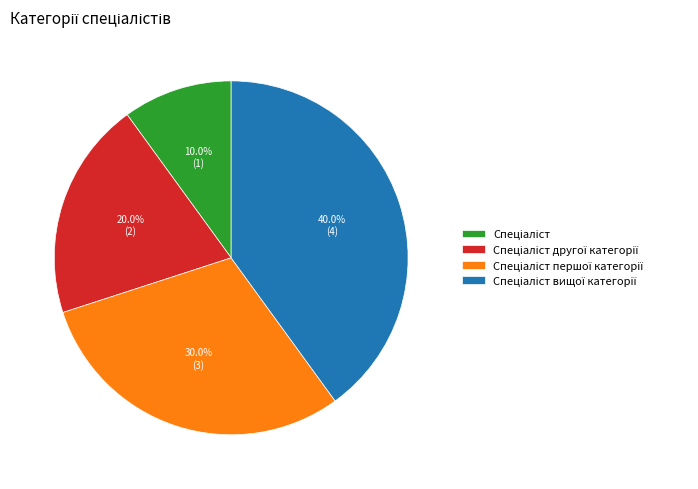

Does any single category account for the majority?

No